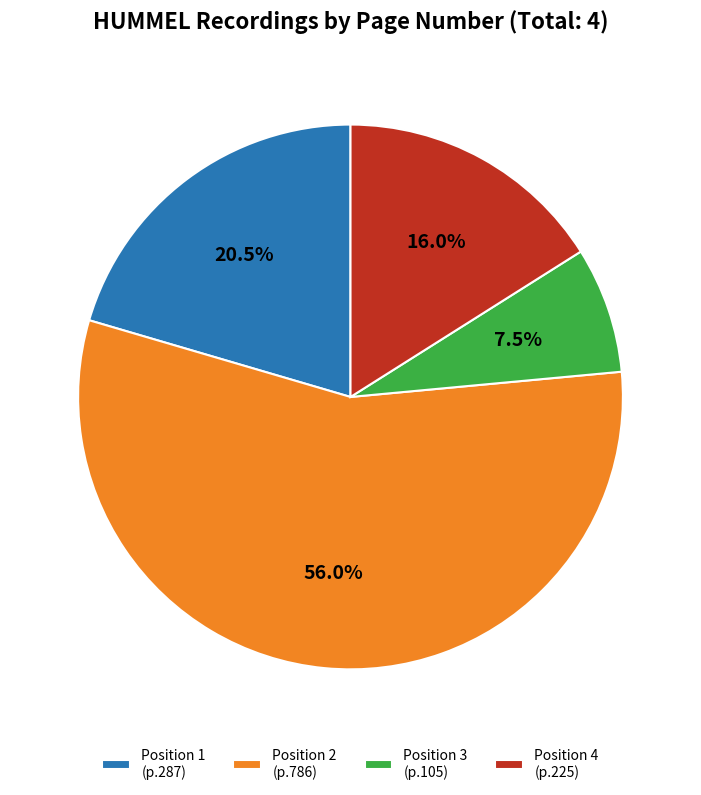

Which has a higher value, Position 4 (p.225) or Position 3 (p.105)?

Position 4 (p.225)